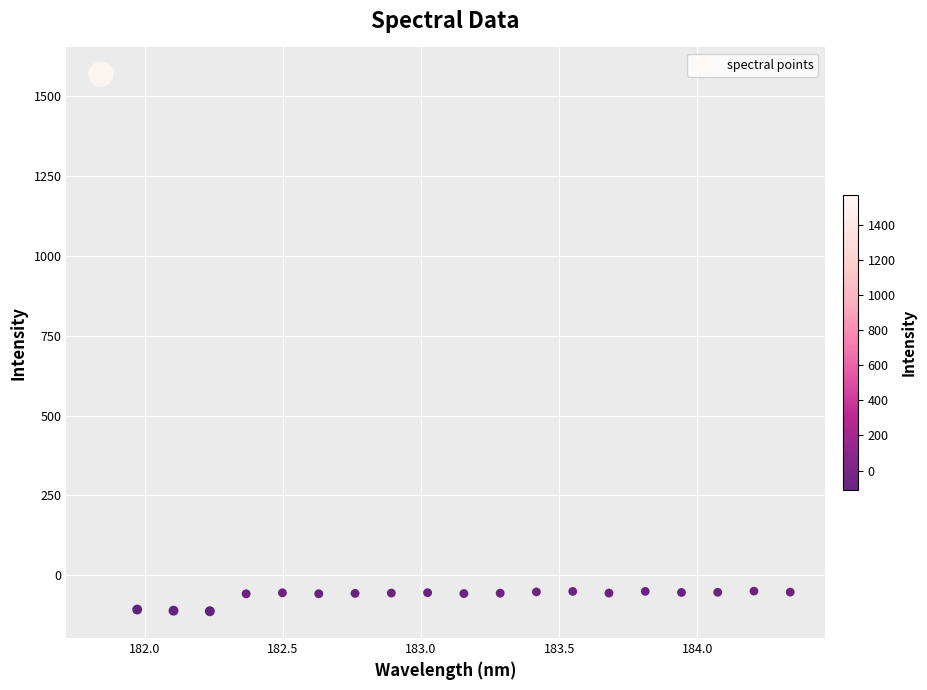

What is the range of X values (max minus min)?

2.5